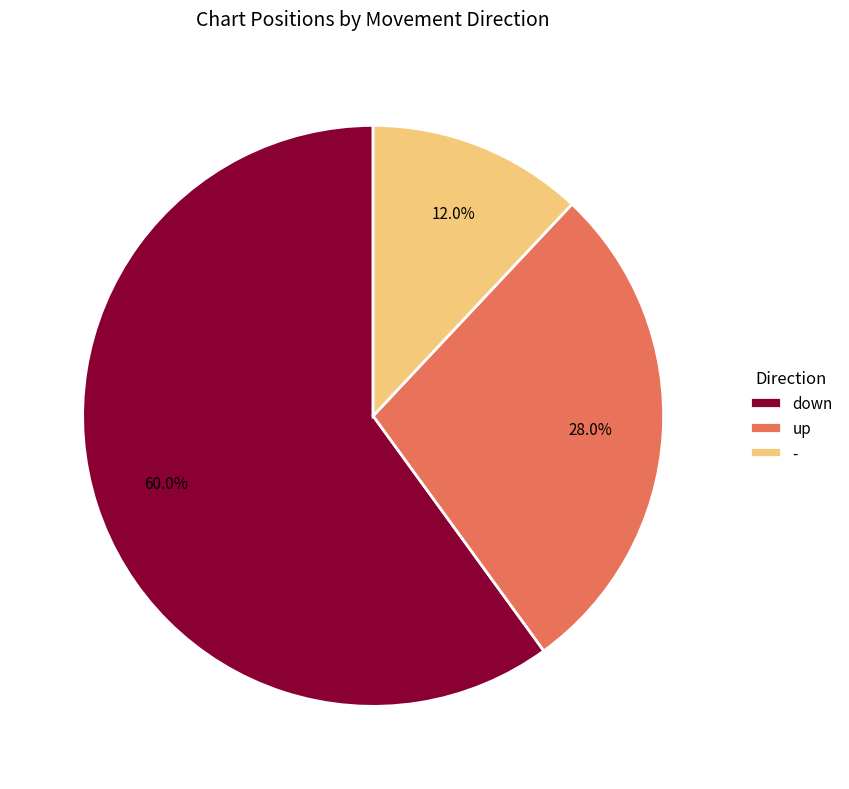

Does - account for over 50% of the chart?

No